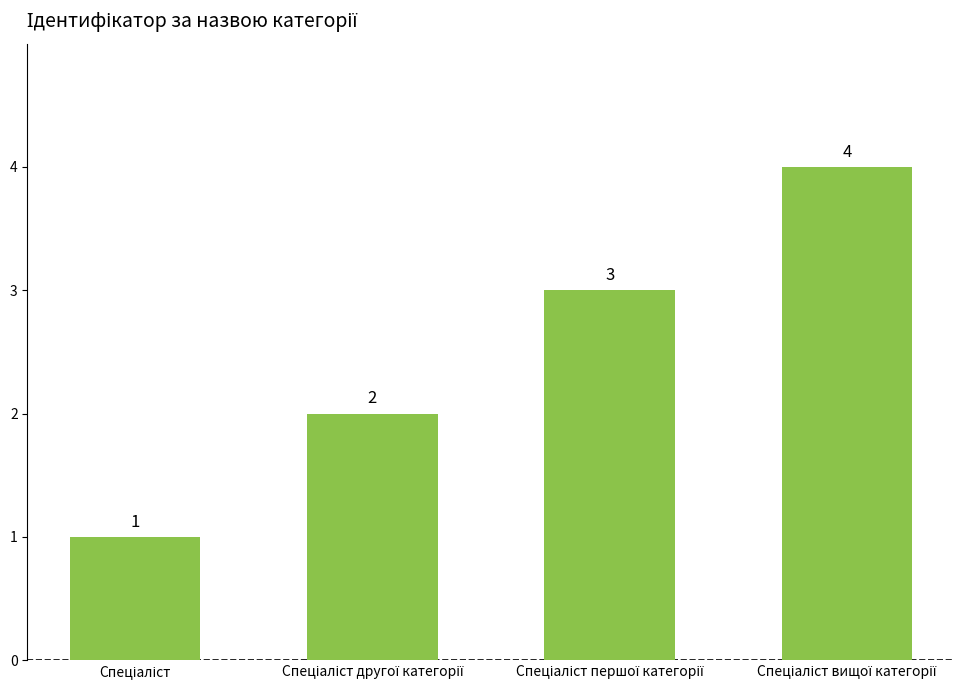

What is the value of the 1st bar from the left?

1